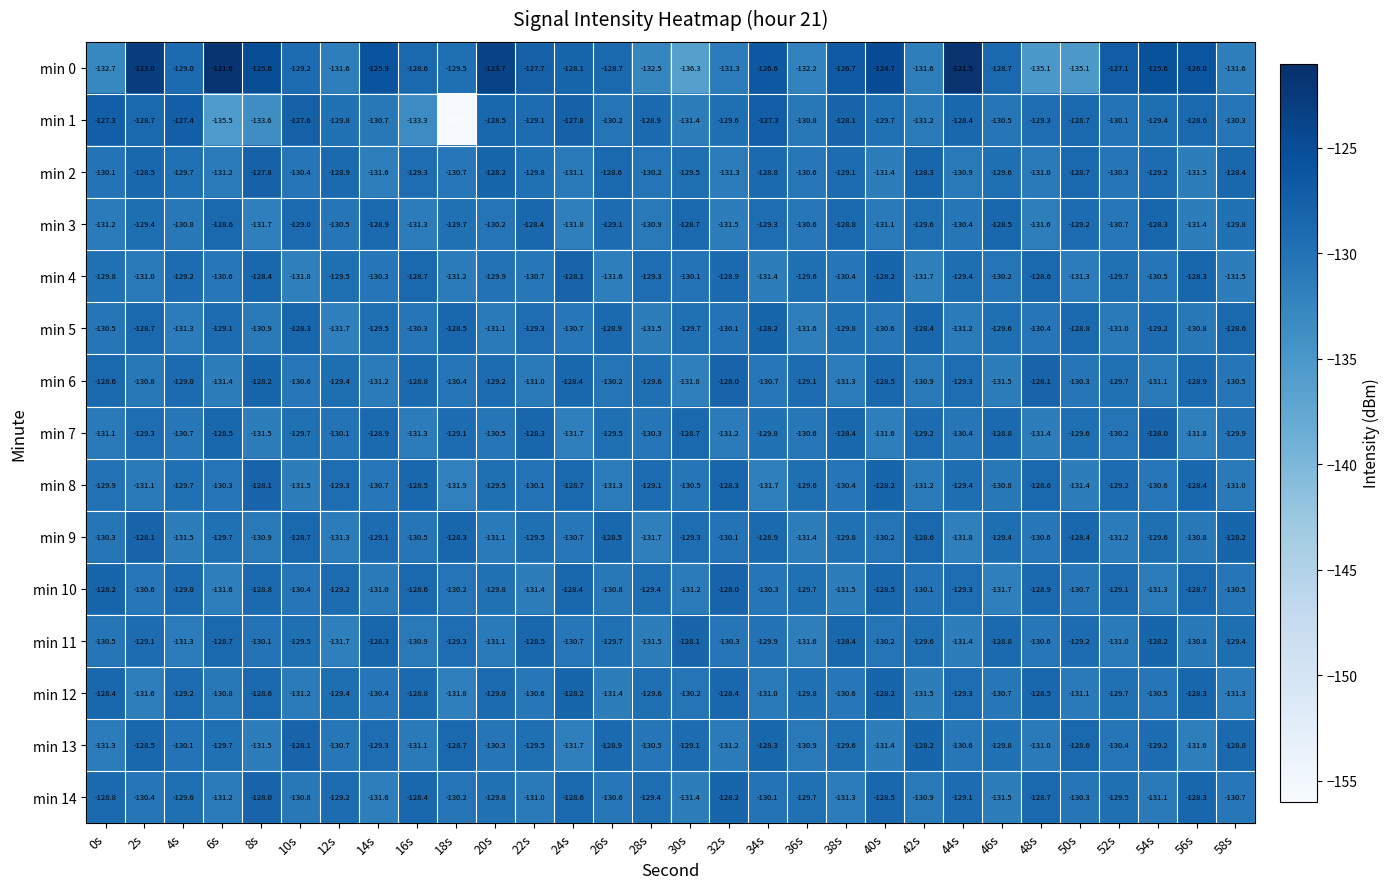

Read the min 4 value at 52s.

-129.7